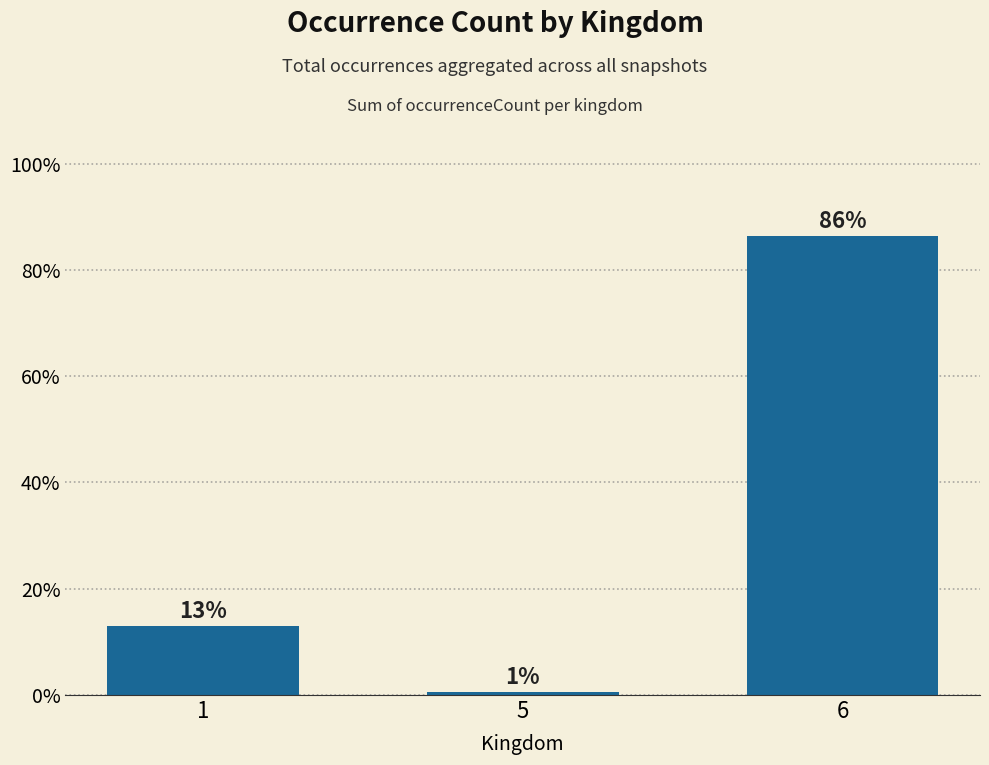

Count the number of values greater than 13.

2